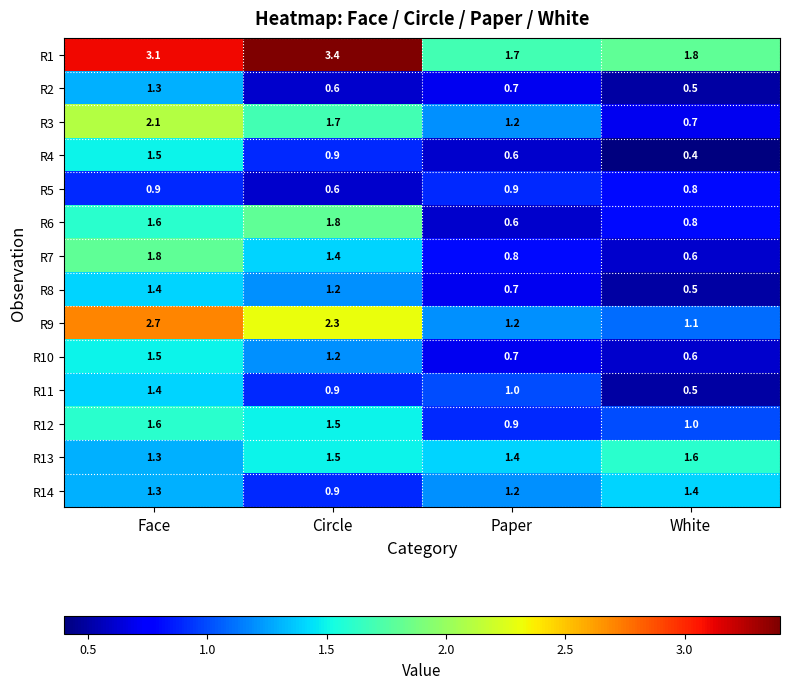

What is the sum of the R7 values at Circle and Paper?

2.2